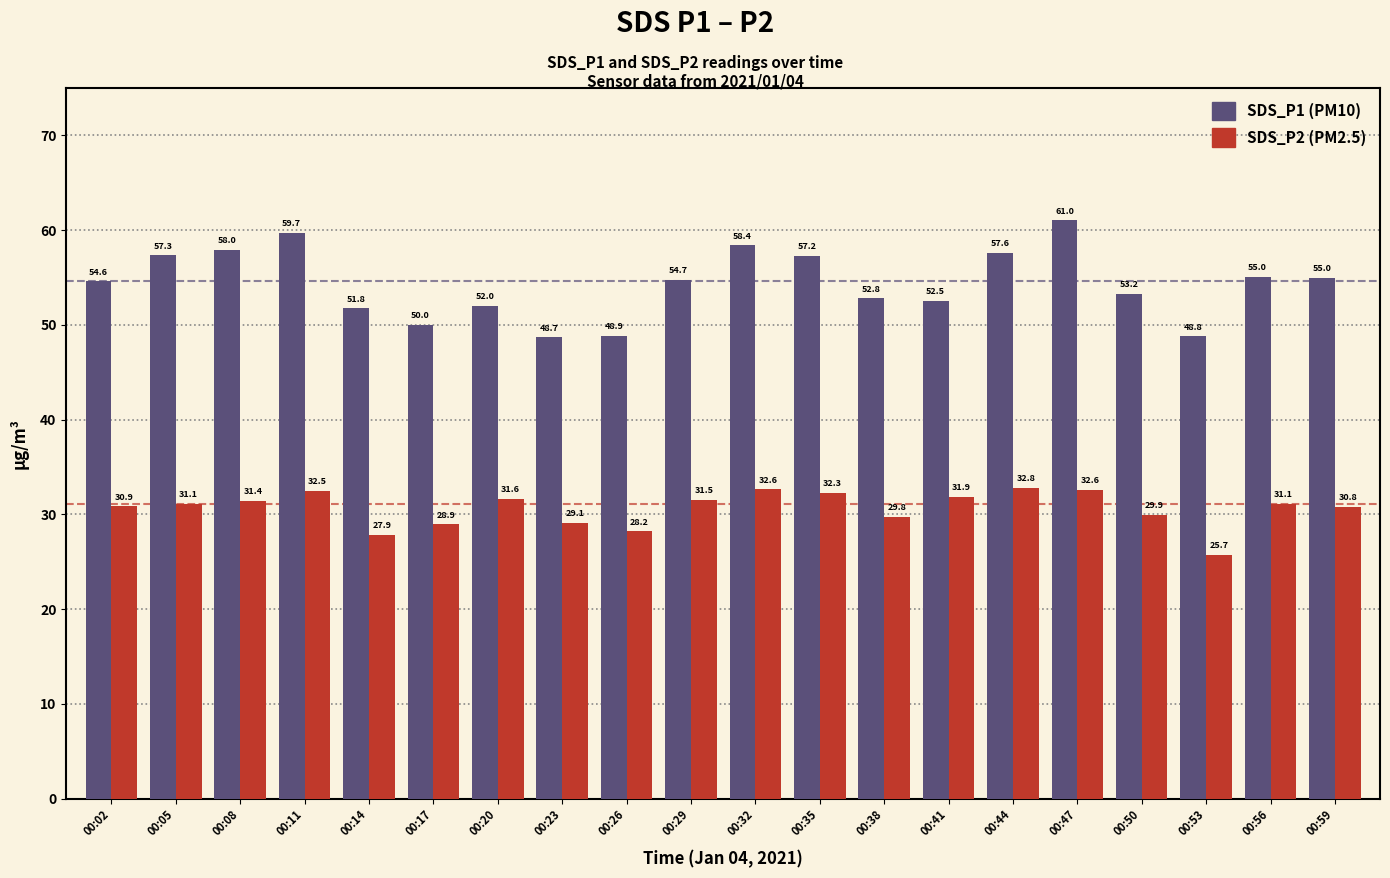

At which category is the sum across all series the highest?

00:47